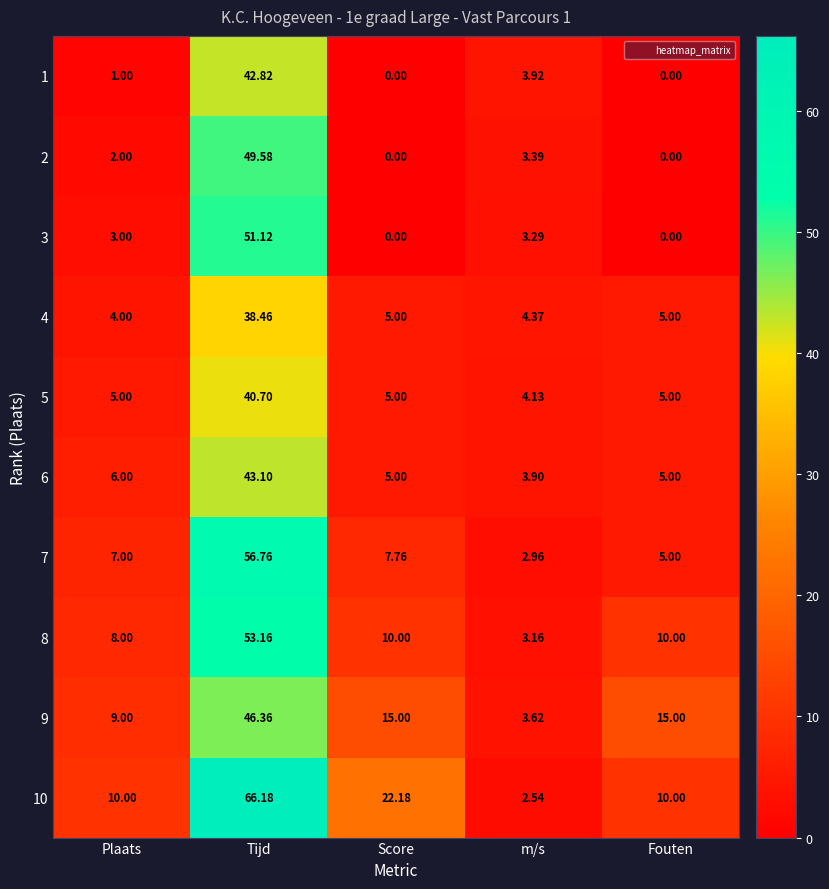

Where is 10 nearest to the value 34?

Score